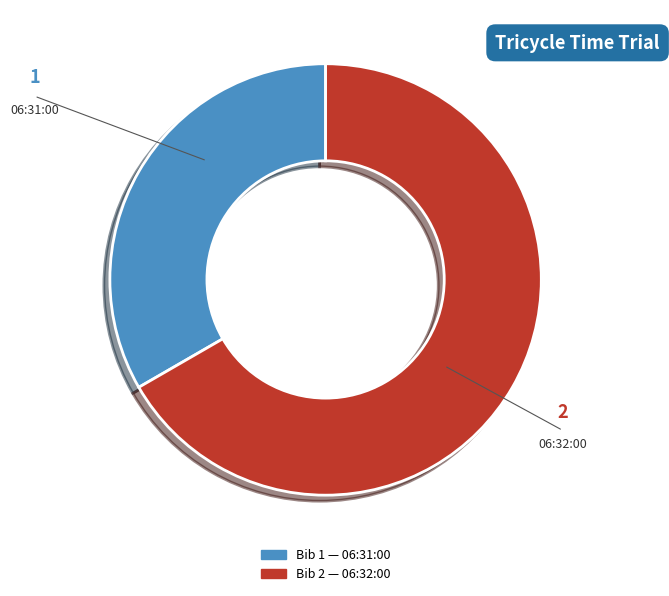

How many slices are in this pie chart?

2